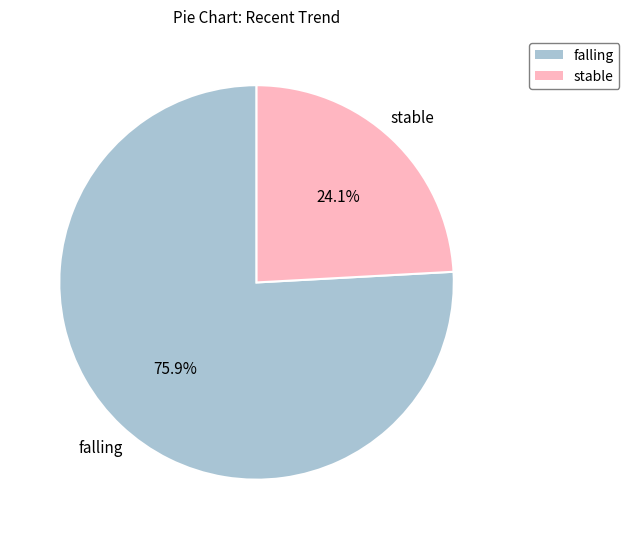

What is the ratio of the value at falling to the value at stable?

3.1